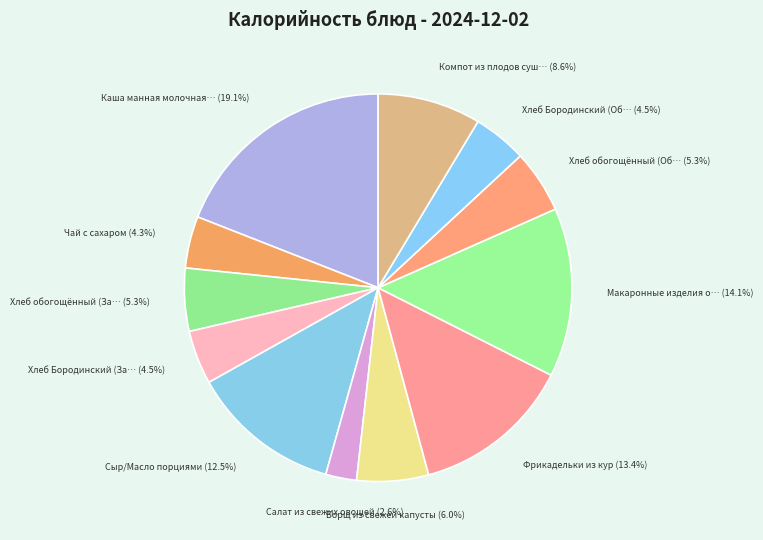

How many segments does this pie chart have?

12